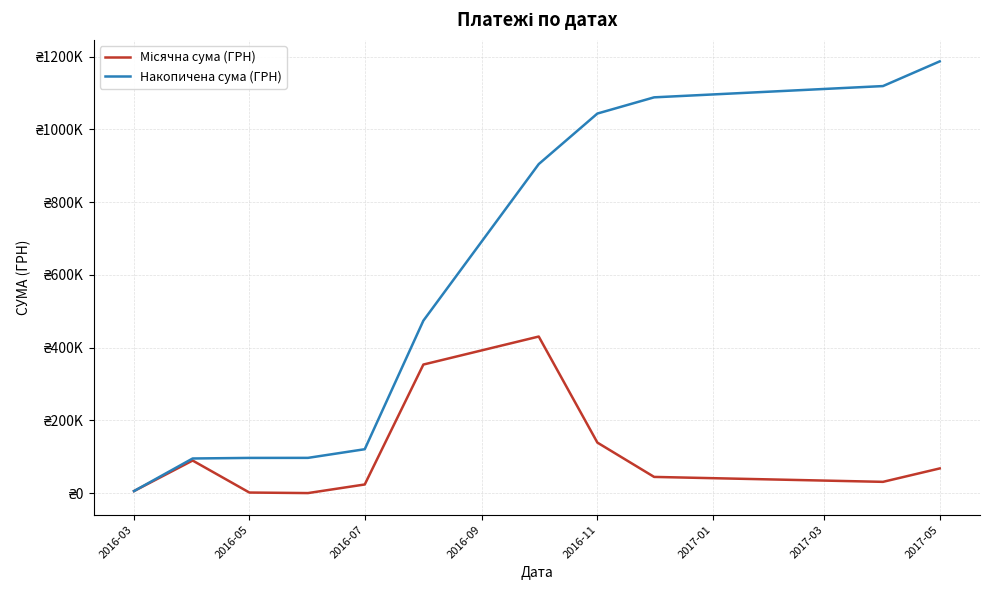

What is the lowest value of the Накопичена сума (ГРН) series?

5626.5